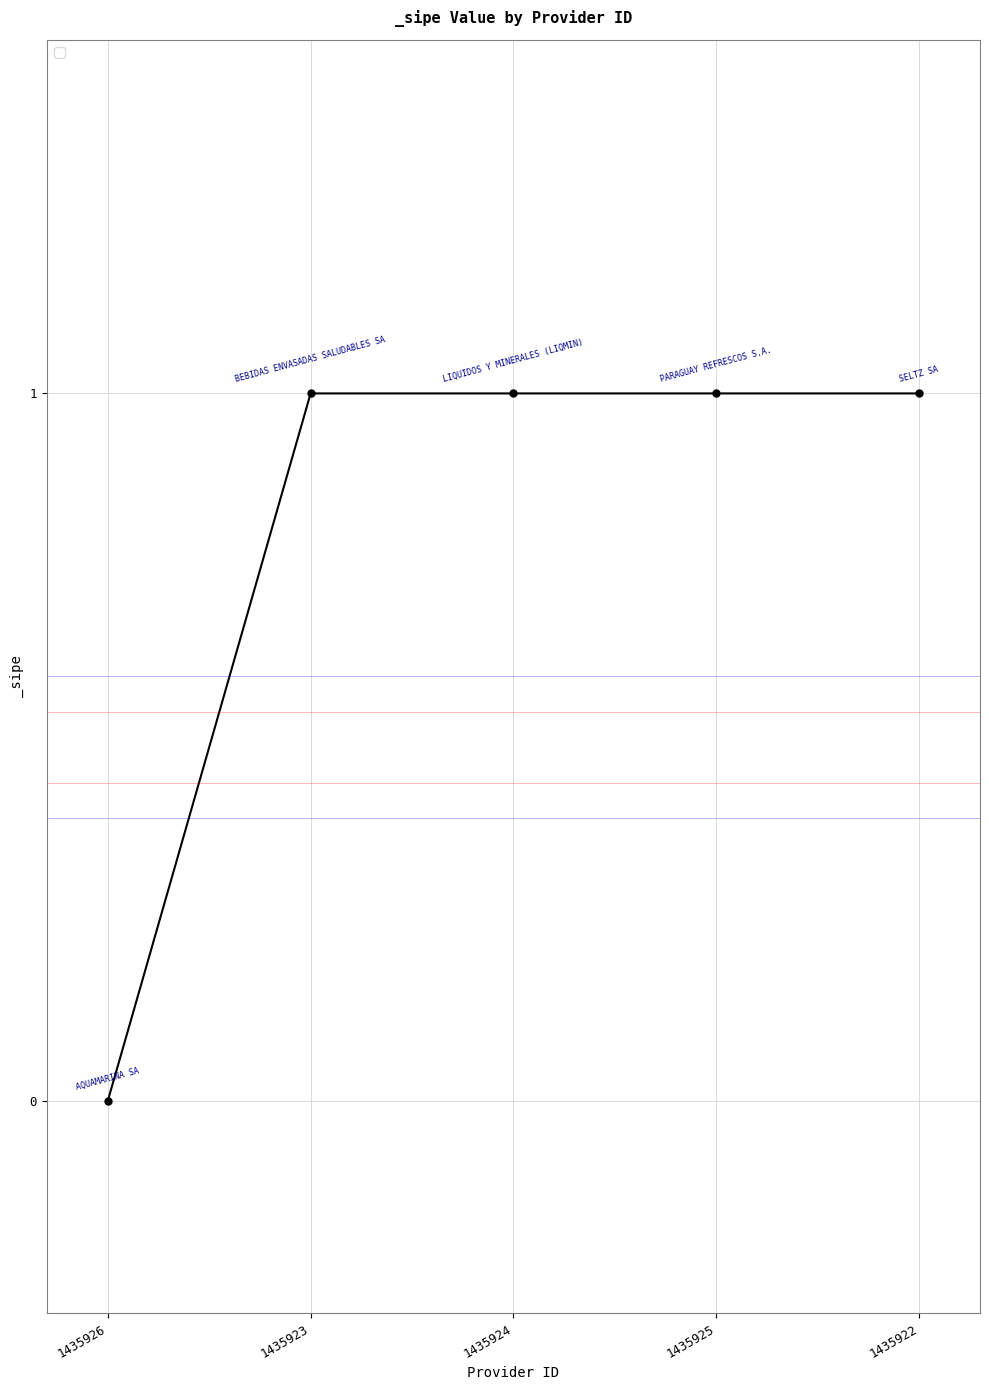

The value at 1435924 is 0. True or false?

False